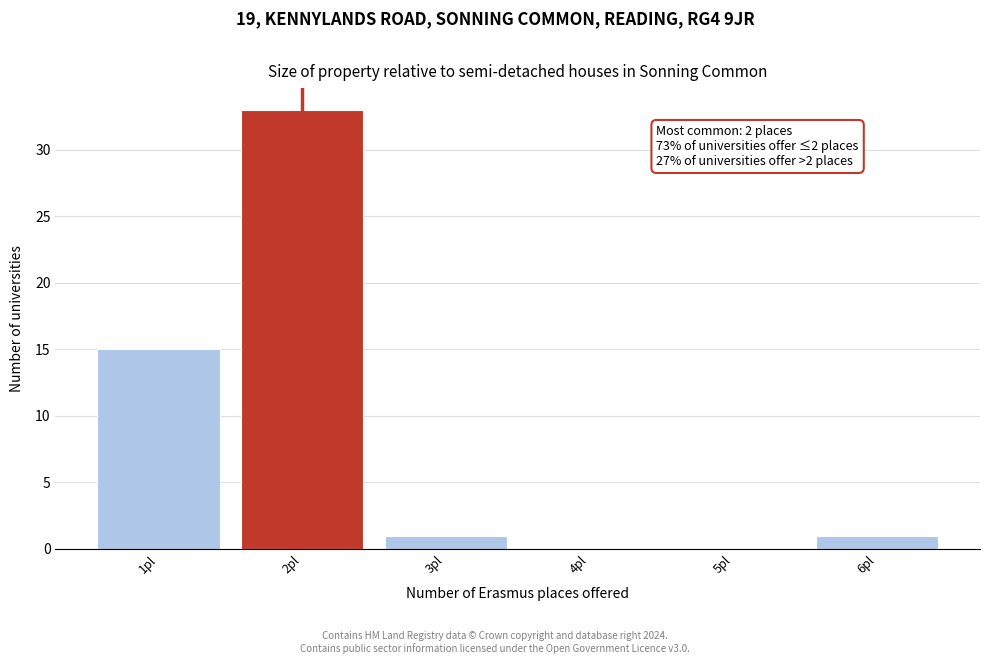

Reading right to left, what are all the values shown in this chart?

6pl=1	5pl=0	4pl=0	3pl=1	2pl=33	1pl=15